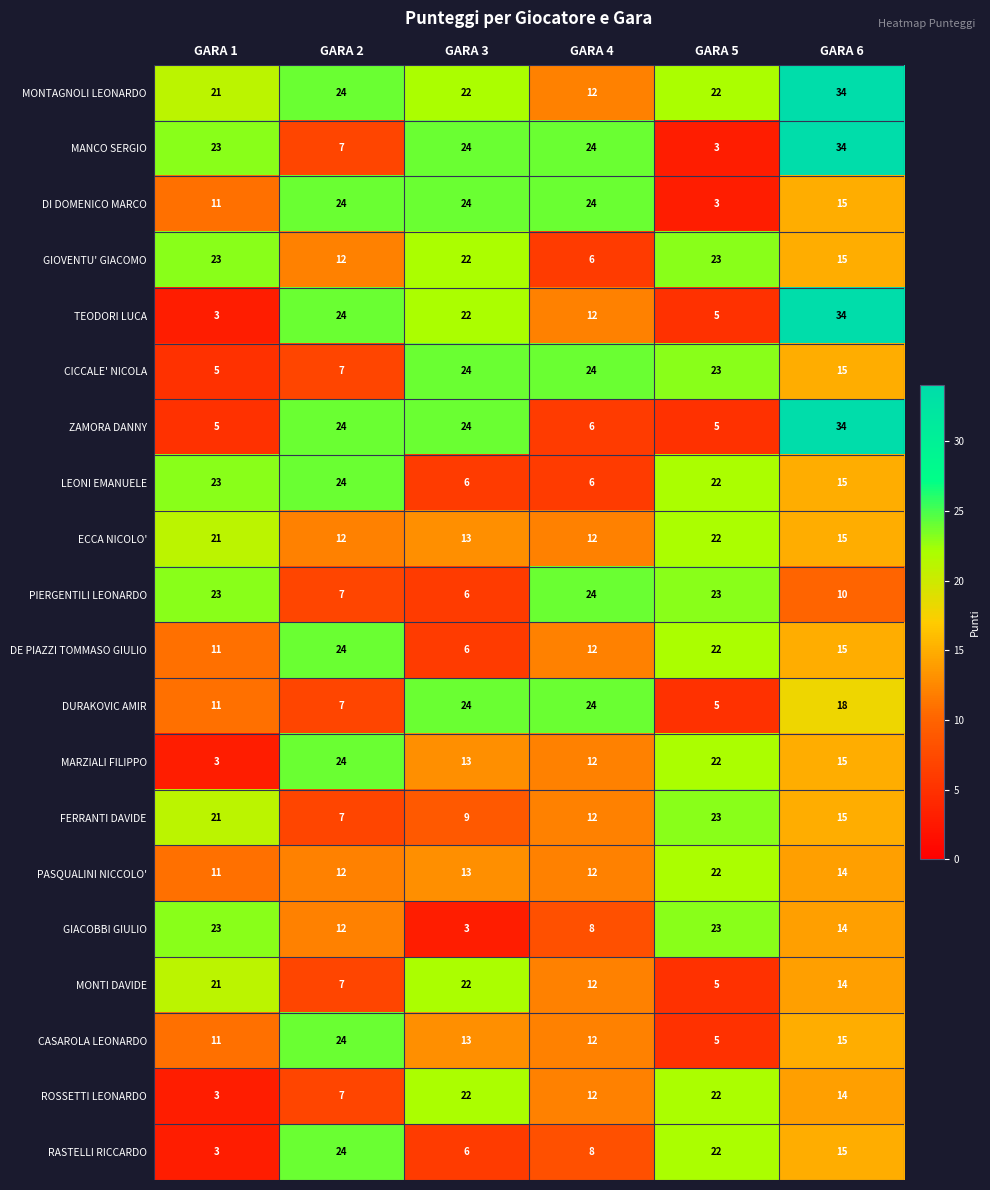

At which category is the sum across all series the highest?

GARA 6